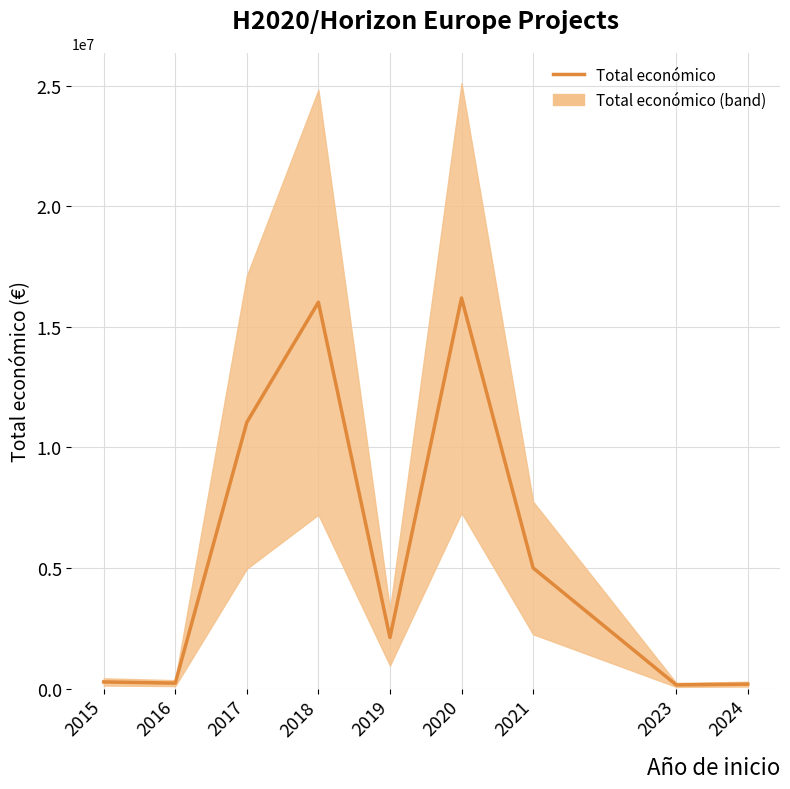

At which category does the data reach its first local peak?

2018